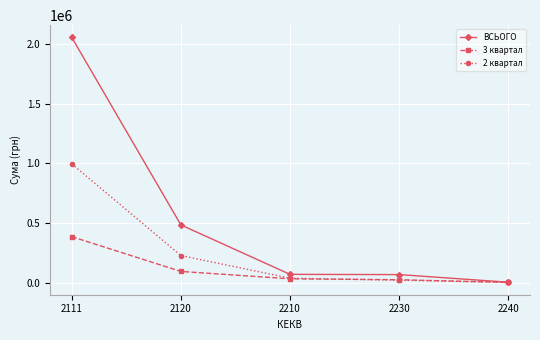

Between 2111 and 2210, which series saw the biggest shift?

ВСЬОГО